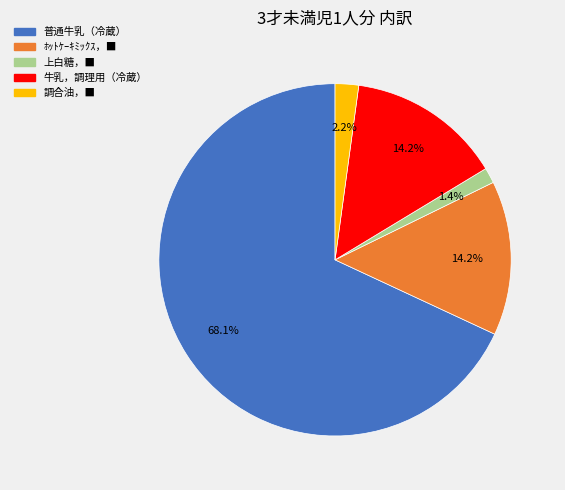

To the nearest percent, what is the average slice percentage?

20%